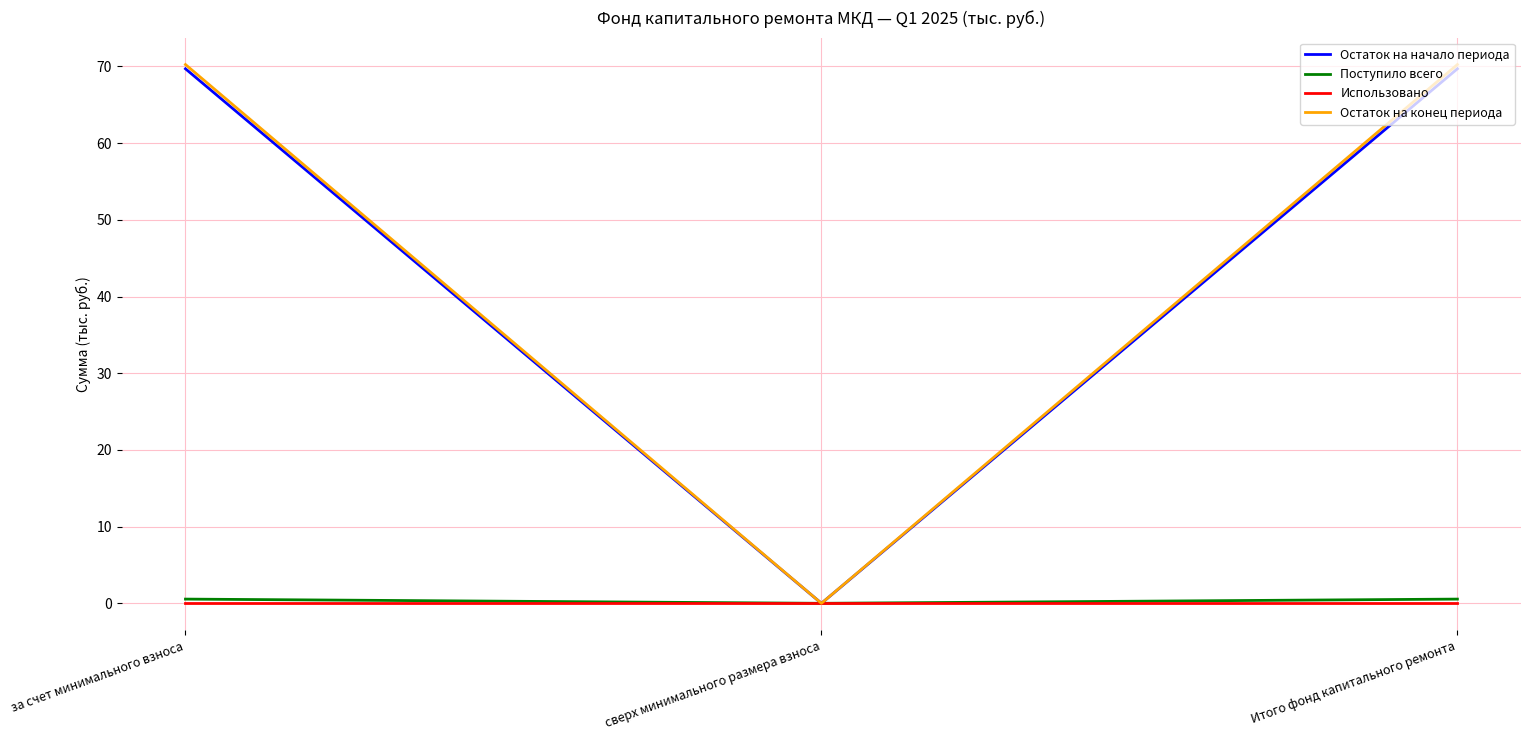

Is the value of Использовано at за счет минимального взноса greater than the value of Остаток на начало периода at за счет минимального взноса?

No